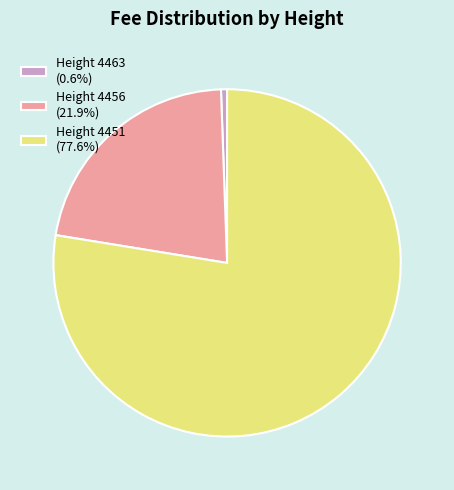

Does Height 4456 (21.9%) represent more than half of the total?

No